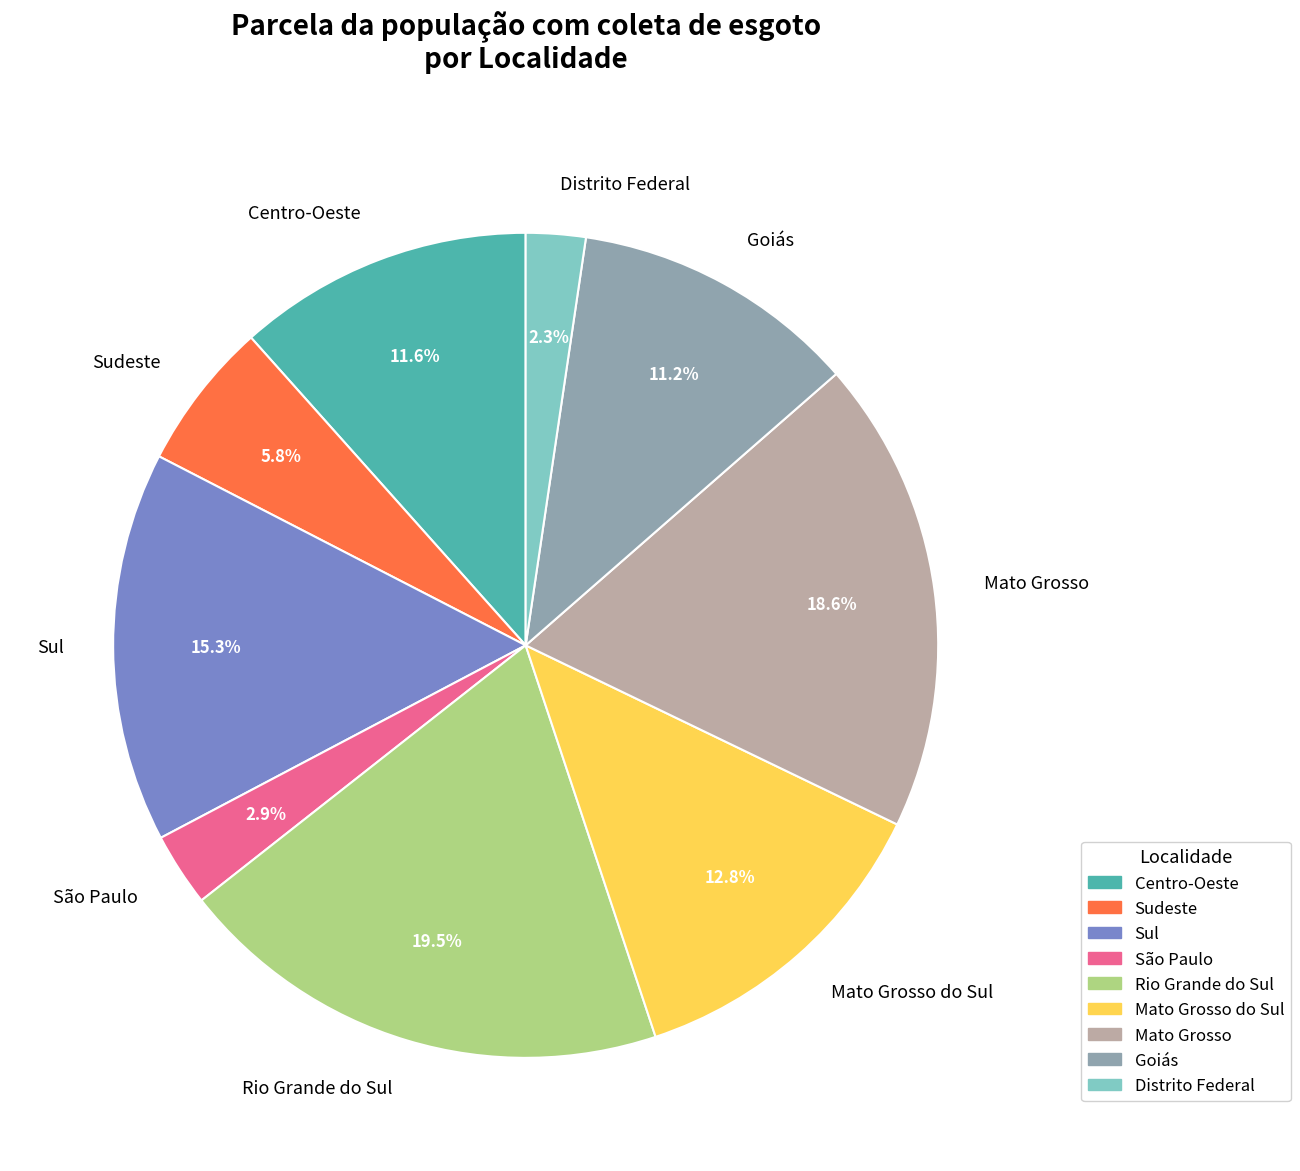

What portion of the pie excludes Sudeste?

94.2%